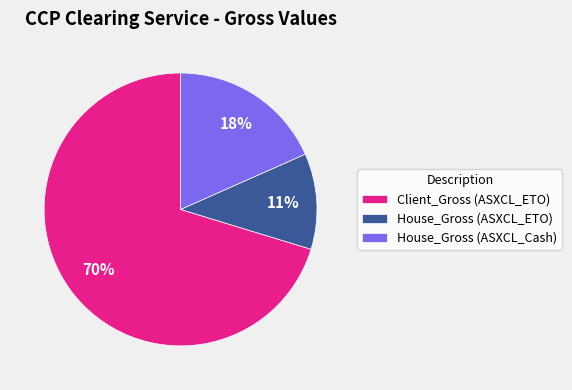

What is the majority slice?

Client_Gross (ASXCL_ETO)